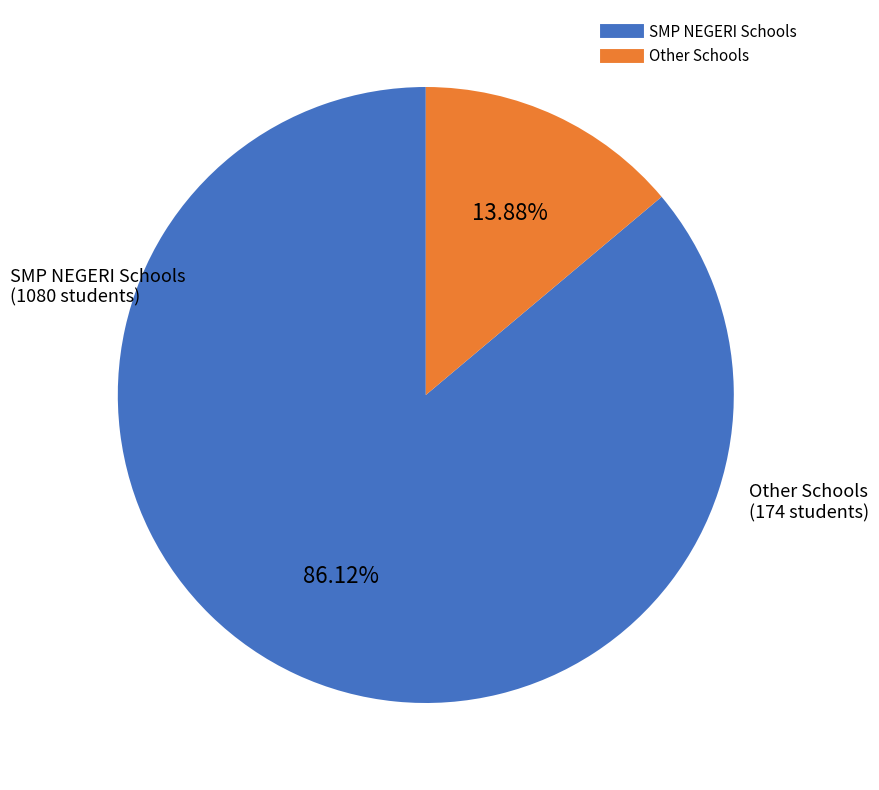

To the nearest percent, what is the difference between the largest and smallest slice percentages?

72%